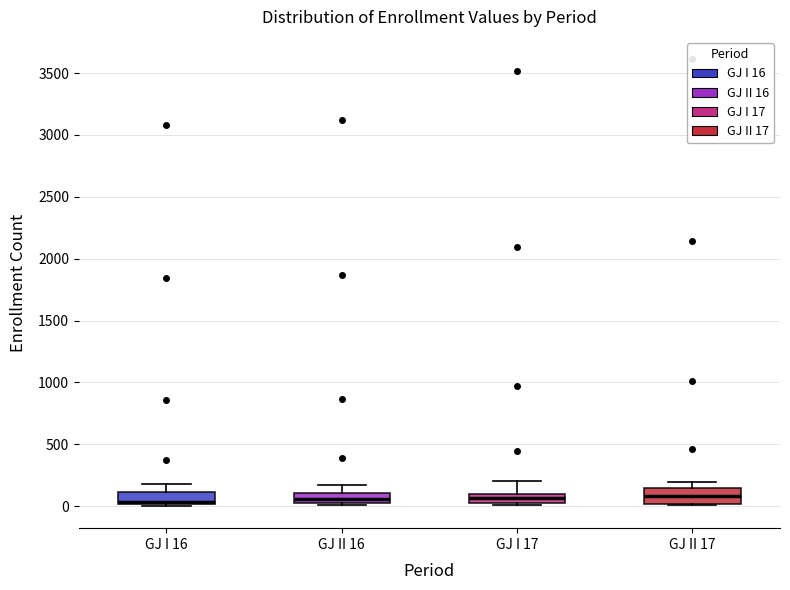

Reading left to right, read every box against the y-axis: the position of its median line, the range the box covers, and the ends of its whiskers. The values are not printed on the chart, so give them approximately, as read against the axis.

GJ I 16: median 50, box 0 to 100, whiskers 0 (just below the box's lower edge) to 200
GJ II 16: median 50, box 0 to 100, whiskers 0 to 150
GJ I 17: median 50 (inside the box), box 50 to 100, whiskers 0 to 200
GJ II 17: median 100, box 0 to 150, whiskers 0 to 200